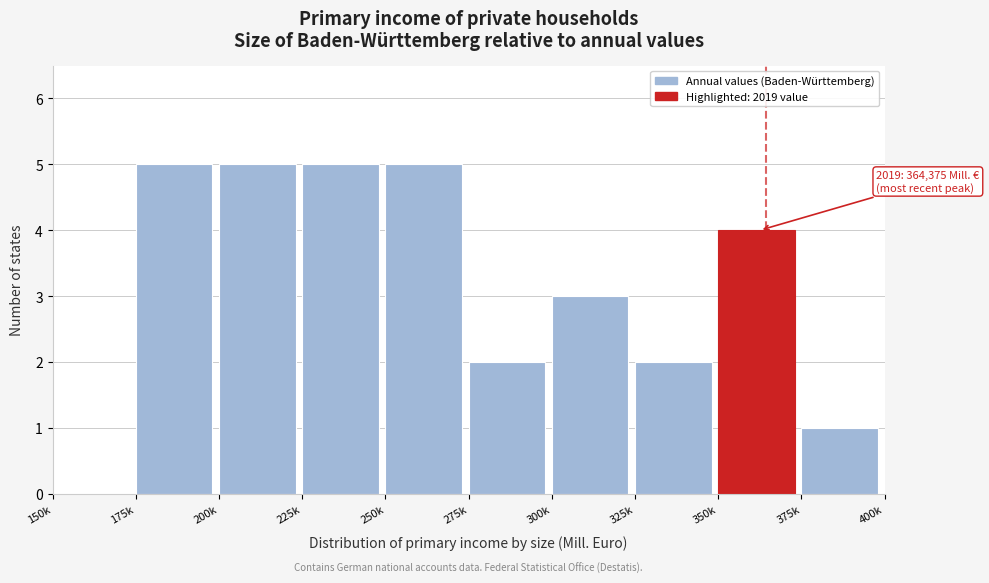

Reading left to right, list all the values displayed in this chart.

150k=0	175k=5	200k=5	225k=5	250k=5	275k=2	300k=3	325k=2	350k=4	375k=1